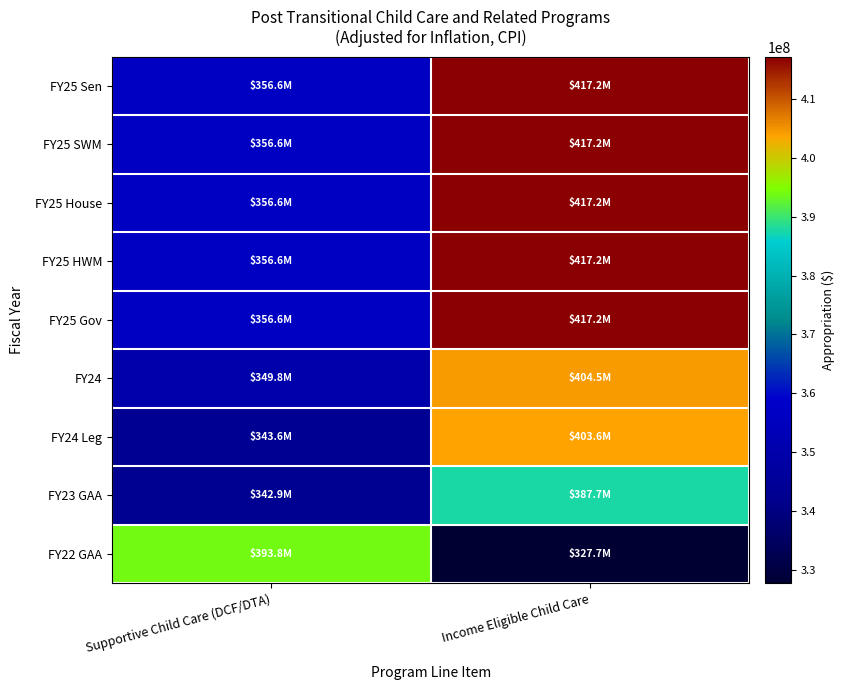

Reading left to right, transcribe all the data shown in this chart.

FY25 Sen: Supportive Child Care (DCF/DTA)=356587135	Income Eligible Child Care=417188233
FY25 SWM: Supportive Child Care (DCF/DTA)=356587135	Income Eligible Child Care=417188233
FY25 House: Supportive Child Care (DCF/DTA)=356587135	Income Eligible Child Care=417188233
FY25 HWM: Supportive Child Care (DCF/DTA)=356587135	Income Eligible Child Care=417188233
FY25 Gov: Supportive Child Care (DCF/DTA)=356587135	Income Eligible Child Care=417188233
FY24: Supportive Child Care (DCF/DTA)=349765866	Income Eligible Child Care=404506195
FY24 Leg: Supportive Child Care (DCF/DTA)=343550043	Income Eligible Child Care=403620103
FY23 GAA: Supportive Child Care (DCF/DTA)=342856880	Income Eligible Child Care=387688558
FY22 GAA: Supportive Child Care (DCF/DTA)=393802222	Income Eligible Child Care=327724689